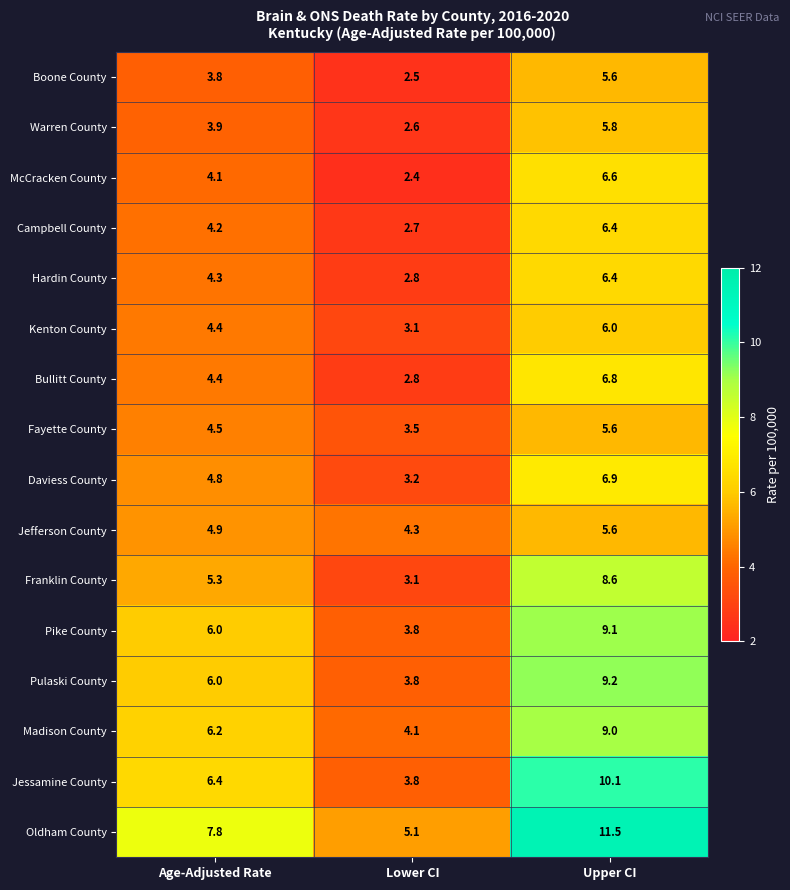

What is the sum of all Hardin County values?

13.5